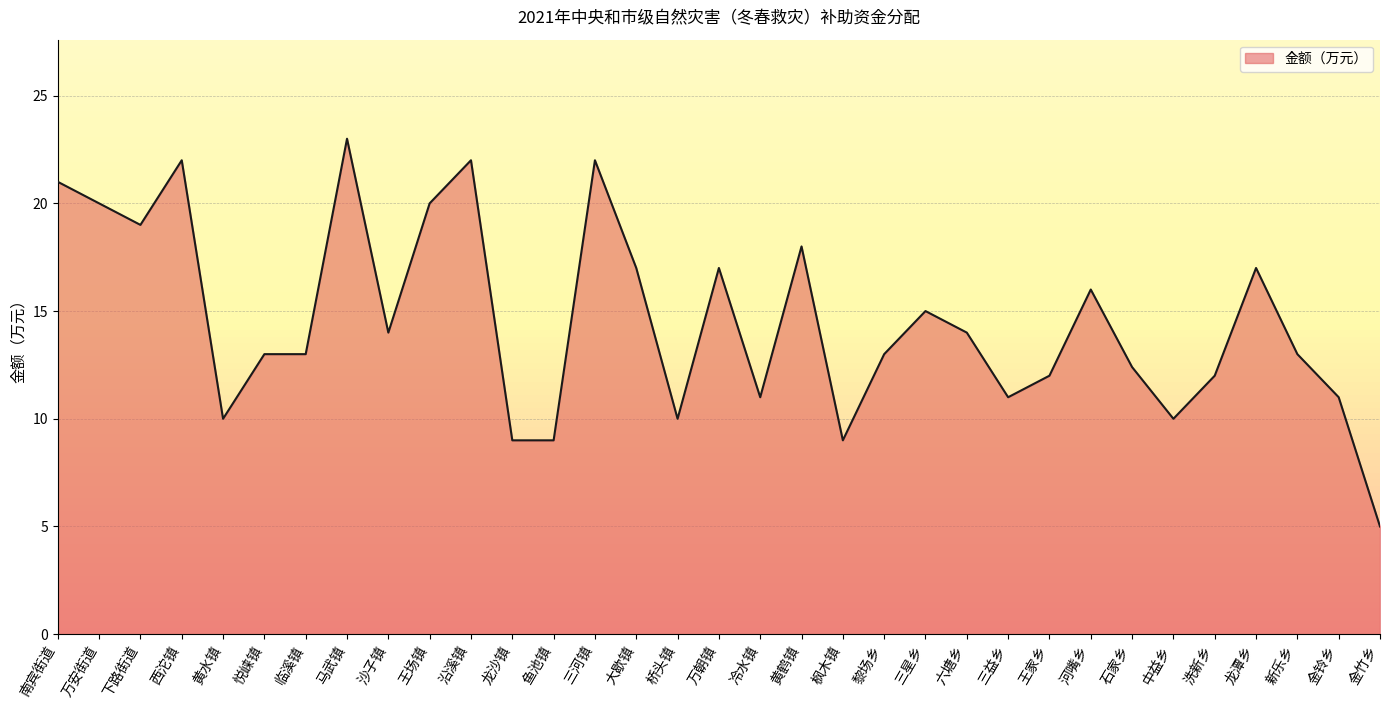

Read the value at 金铃乡.

11.0